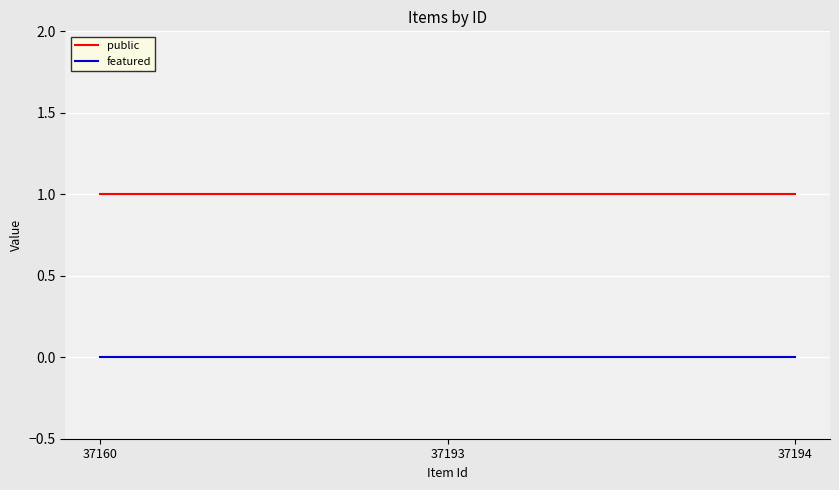

Does the chart display data point markers on the line(s)?

No